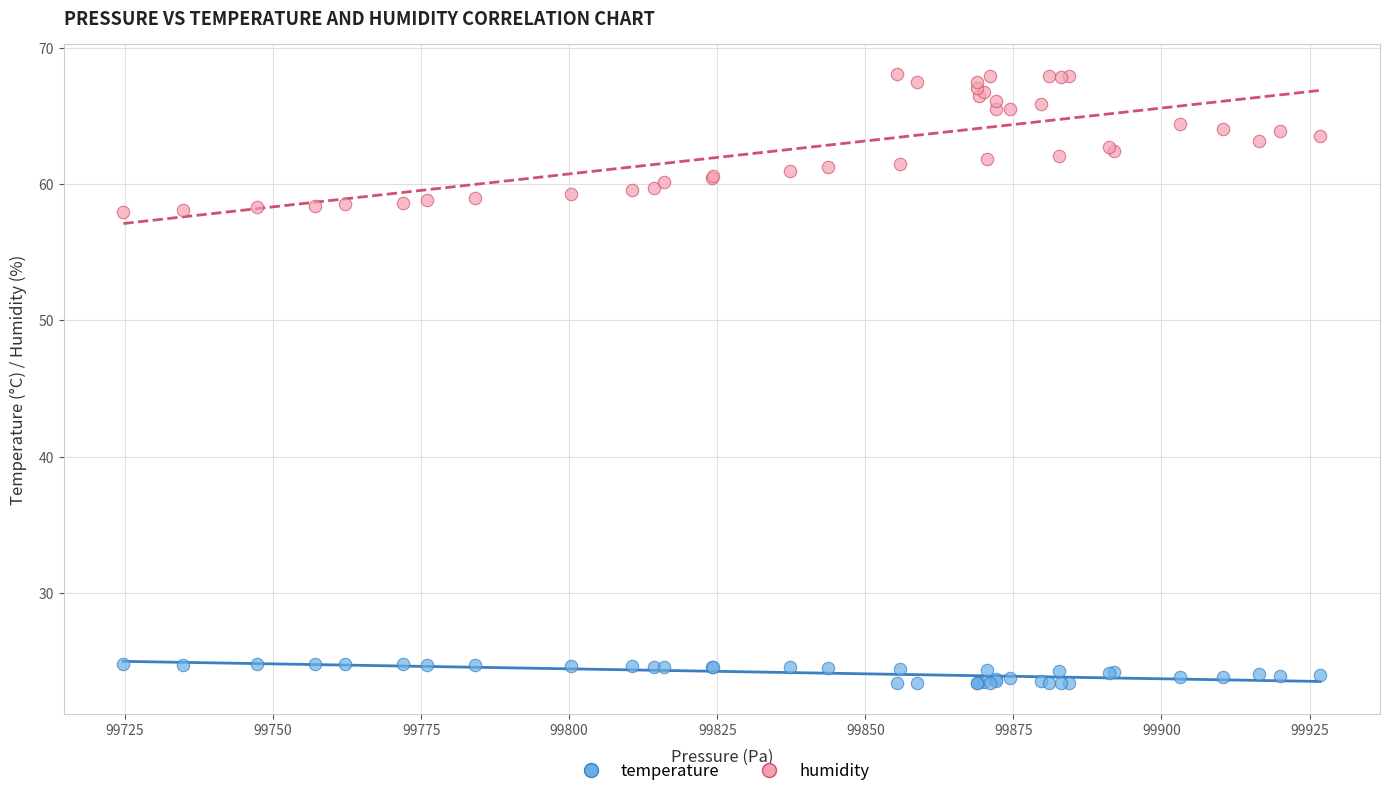

Which series contains the highest Y value?

humidity